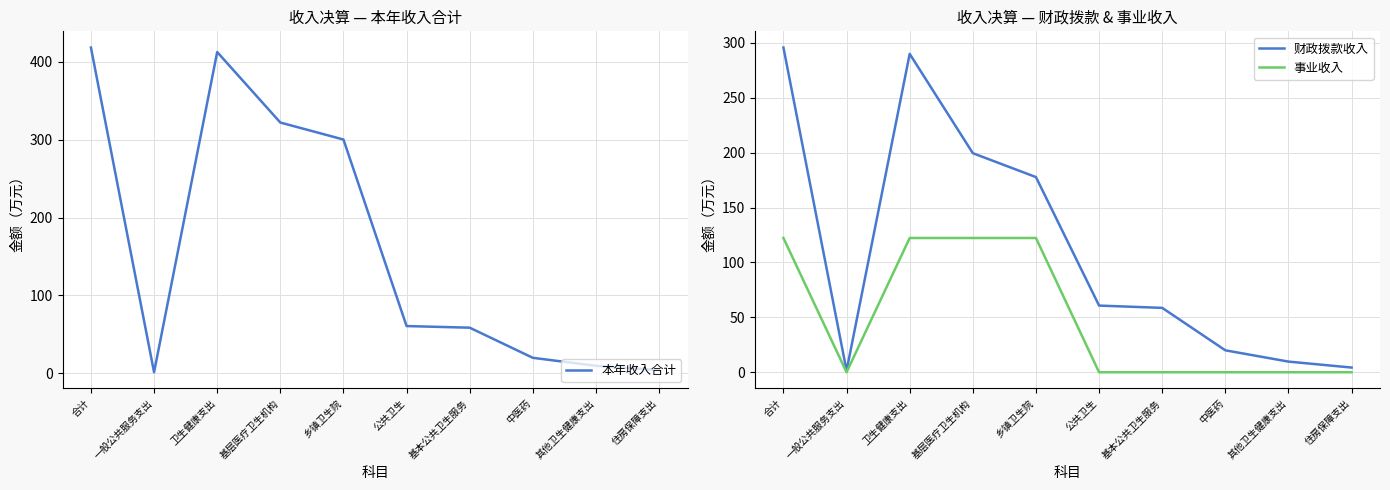

What is the difference between the 事业收入 values at 乡镇卫生院 and 公共卫生?

122.3